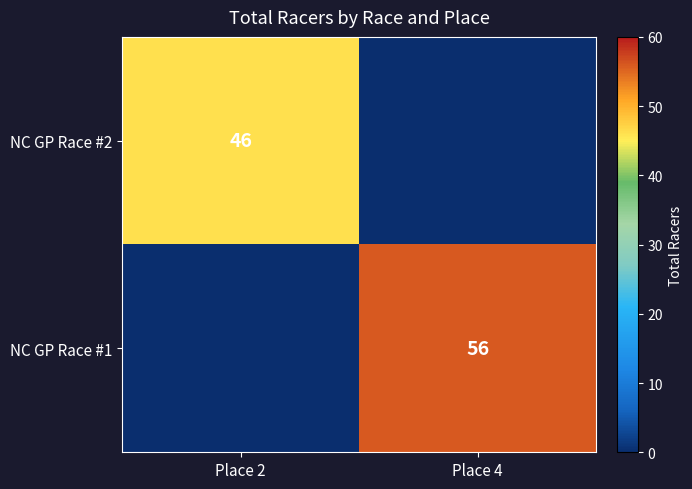

Is it true that NC GP Race #1 equals 56 at Place 4?

True